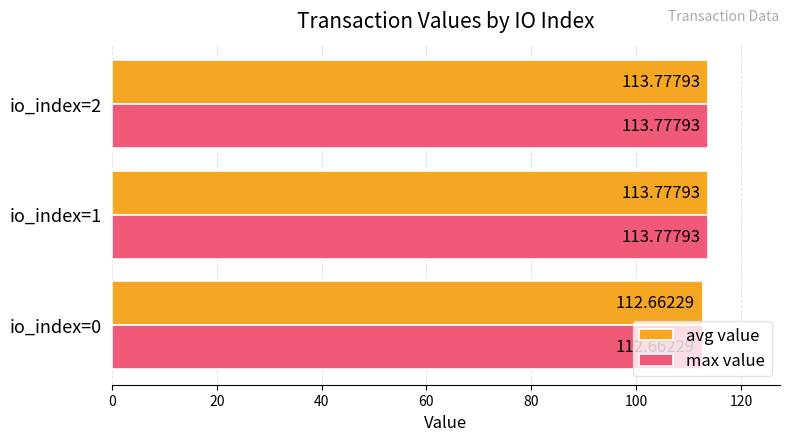

Count the max value values in the range 112 to 113.

1